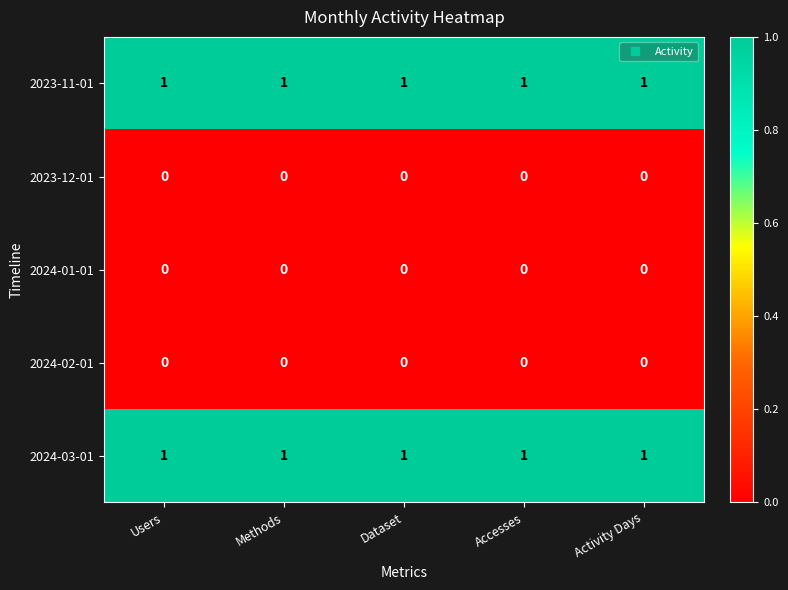

Is it true that 2024-01-01 equals 0 at Methods?

True